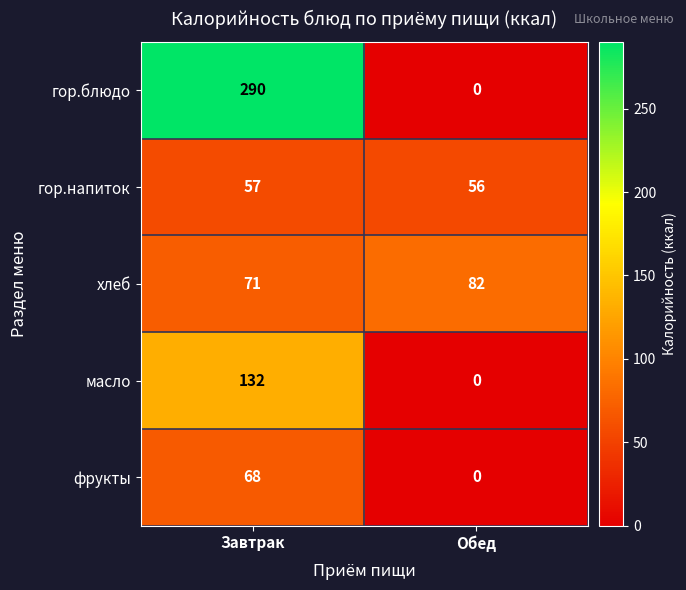

At which label is гор.напиток closest to 56?

Обед